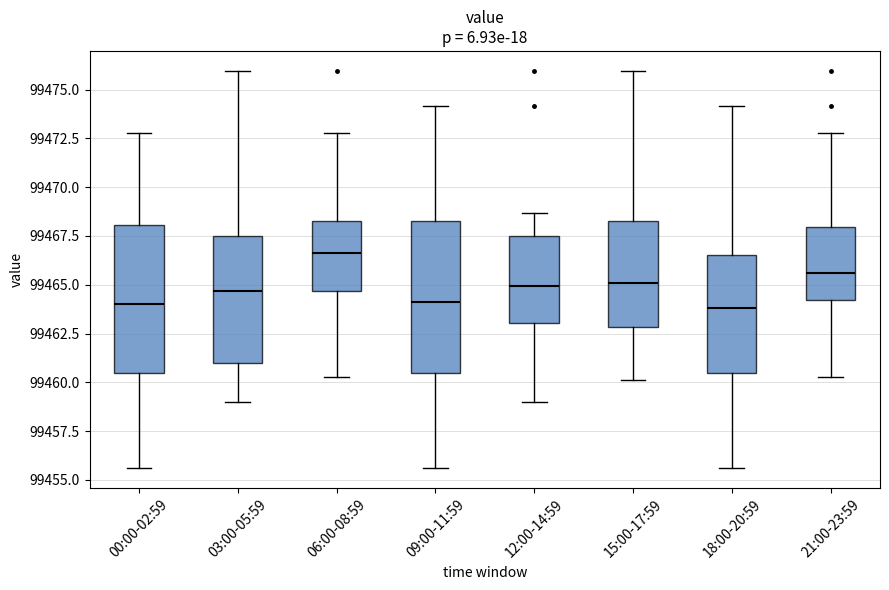

Reading left to right, read every box against the y-axis: the position of its median line, the range the box covers, and the ends of its whiskers. The values are not printed on the chart, so give them approximately, as read against the axis.

00:00-02:59: median 99464.0, box 99460.5 to 99468.0, whiskers 99455.5 to 99473.0
03:00-05:59: median 99464.5, box 99461.0 to 99467.5, whiskers 99459.0 to 99476.0
06:00-08:59: median 99466.5, box 99464.5 to 99468.5, whiskers 99460.5 to 99473.0
09:00-11:59: median 99464.0, box 99460.5 to 99468.5, whiskers 99455.5 to 99474.0
12:00-14:59: median 99465.0, box 99463.0 to 99467.5, whiskers 99459.0 to 99468.5
15:00-17:59: median 99465.0, box 99463.0 to 99468.5, whiskers 99460.0 to 99476.0
18:00-20:59: median 99464.0, box 99460.5 to 99466.5, whiskers 99455.5 to 99474.0
21:00-23:59: median 99465.5, box 99464.0 to 99468.0, whiskers 99460.5 to 99473.0